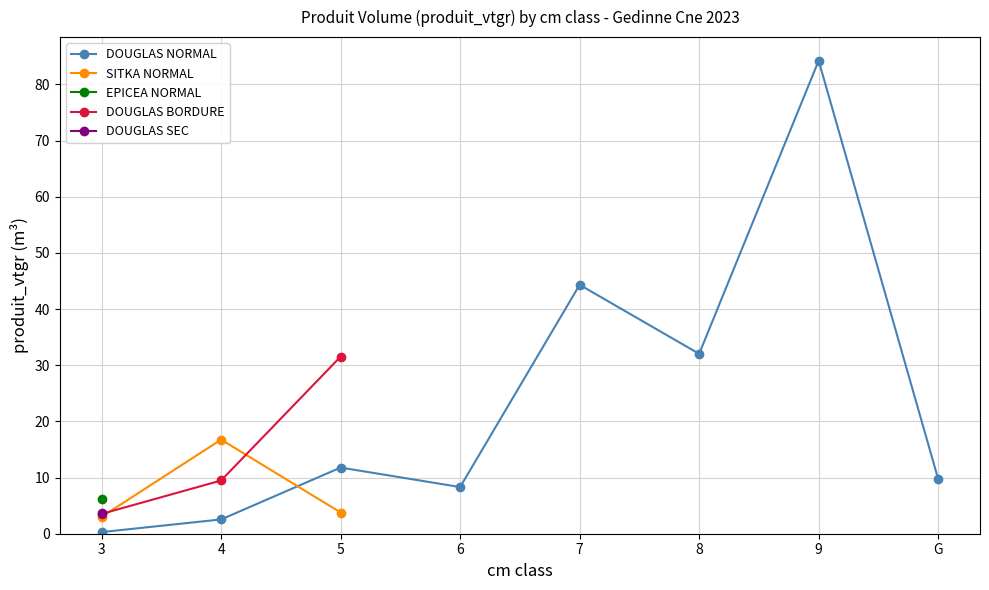

What is the total value across all series at 5?

47.1